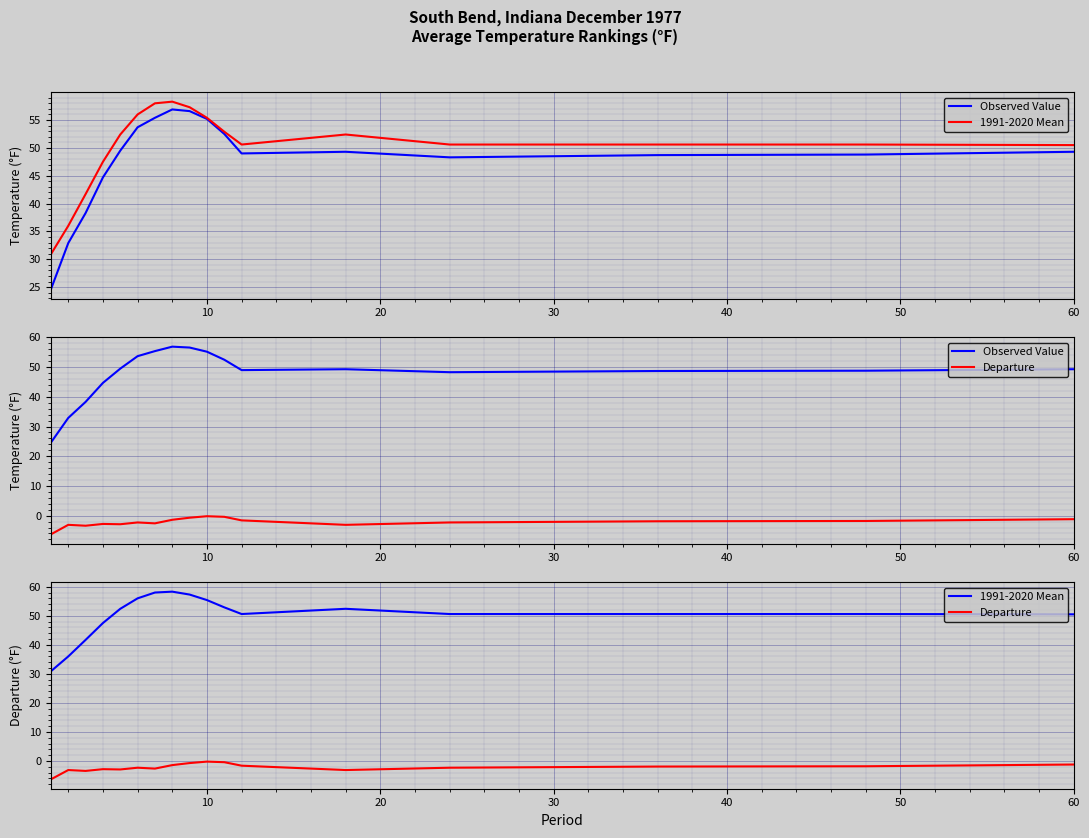

True or false: 1991-2020 Mean and Departure cross at least once.

False